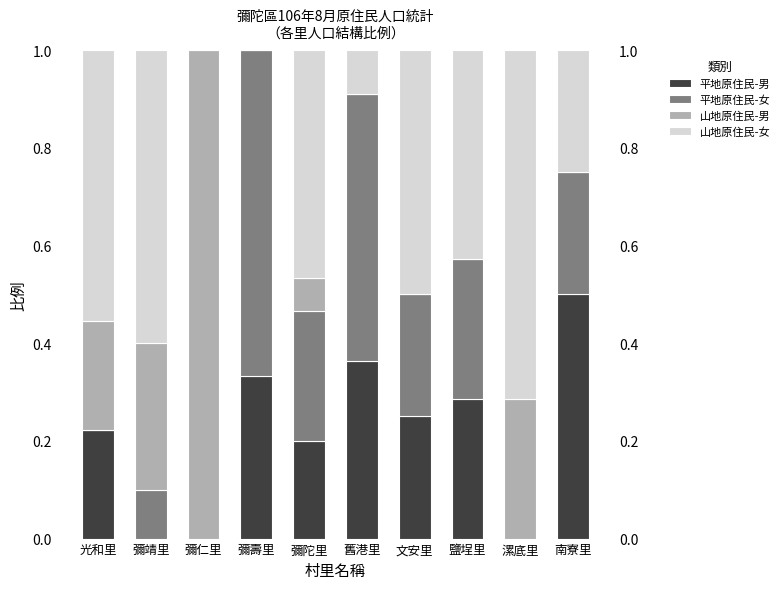

What position from the right is 彌壽里?

7